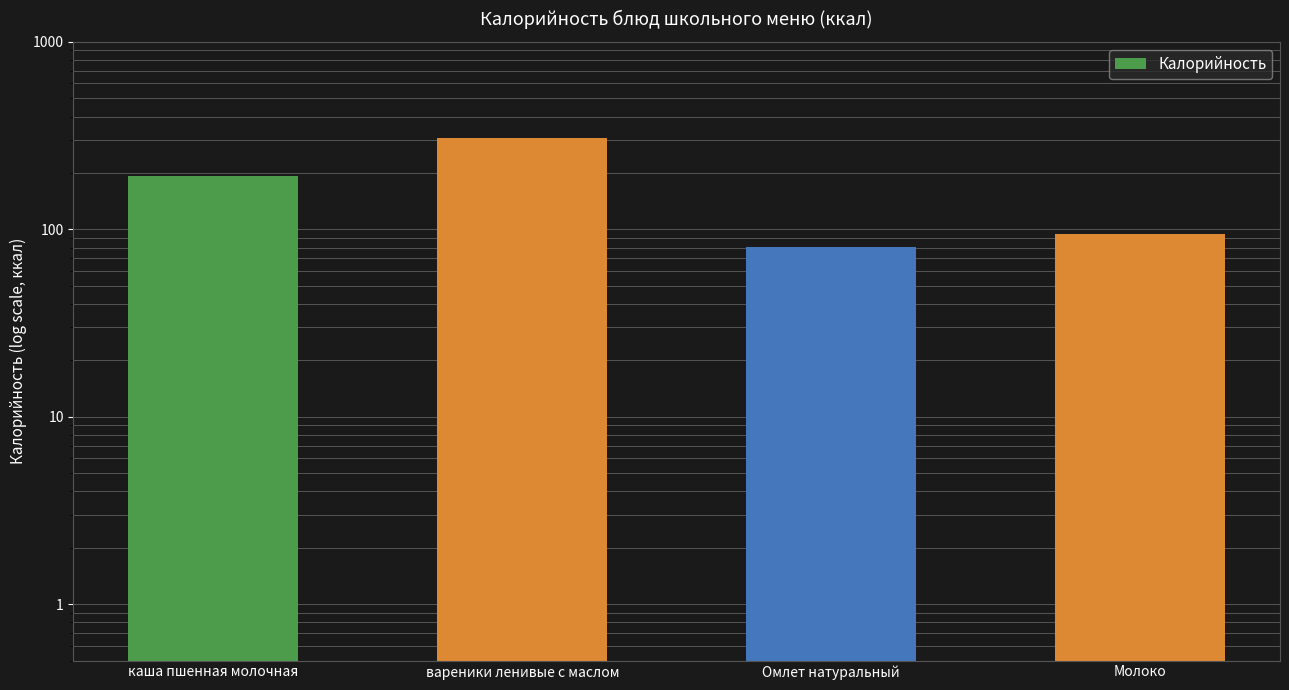

Rank the categories by value from highest to lowest.

вареники ленивые с маслом, каша пшенная молочная, Молоко, Омлет натуральный